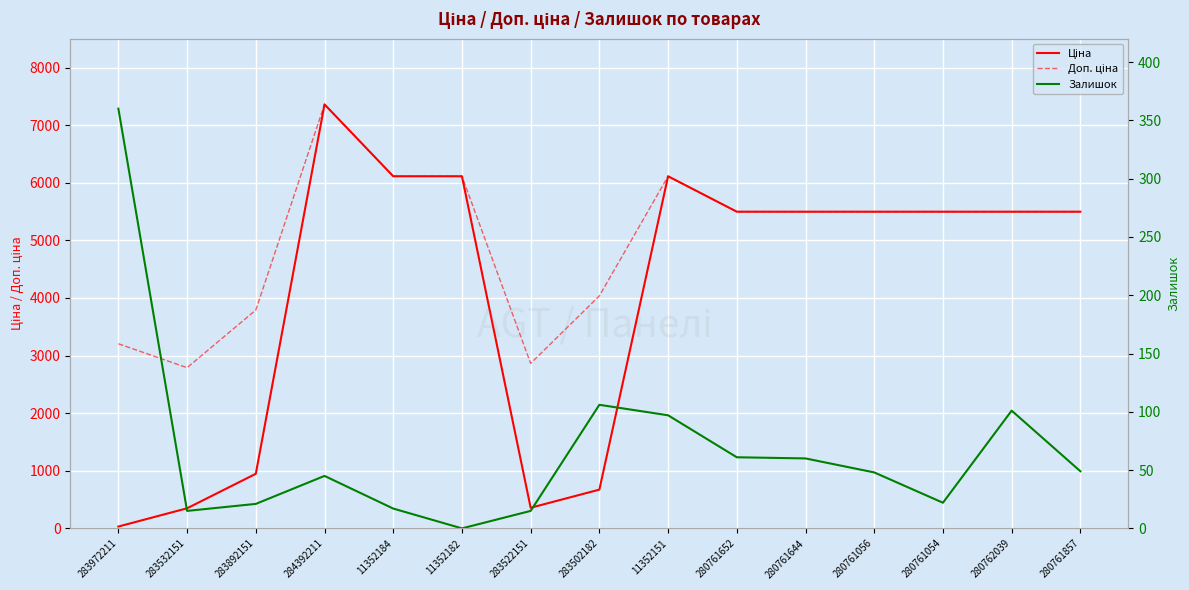

What is the label of the 6th point from the right?

280761652